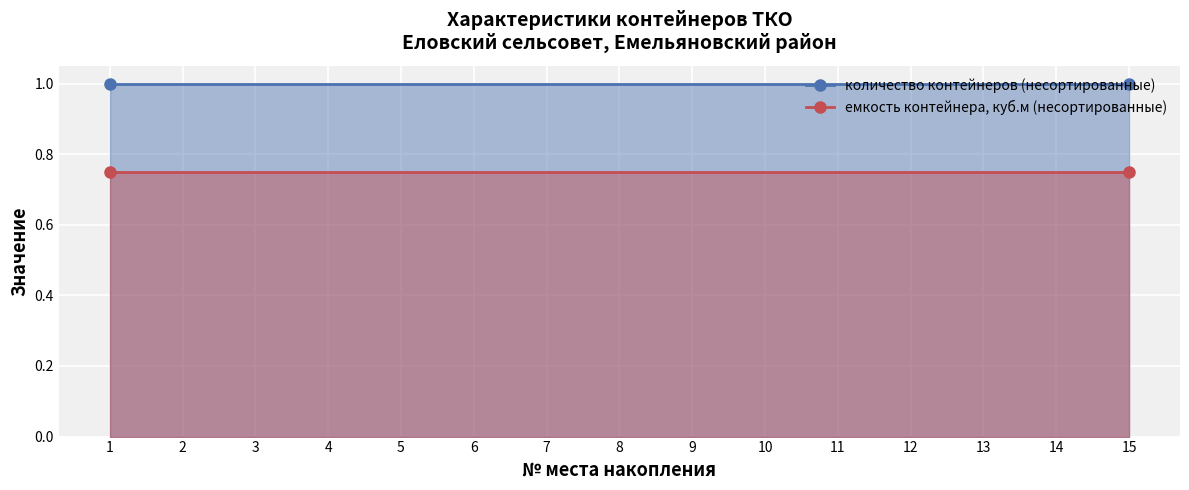

At which category is the sum across all series the highest?

1